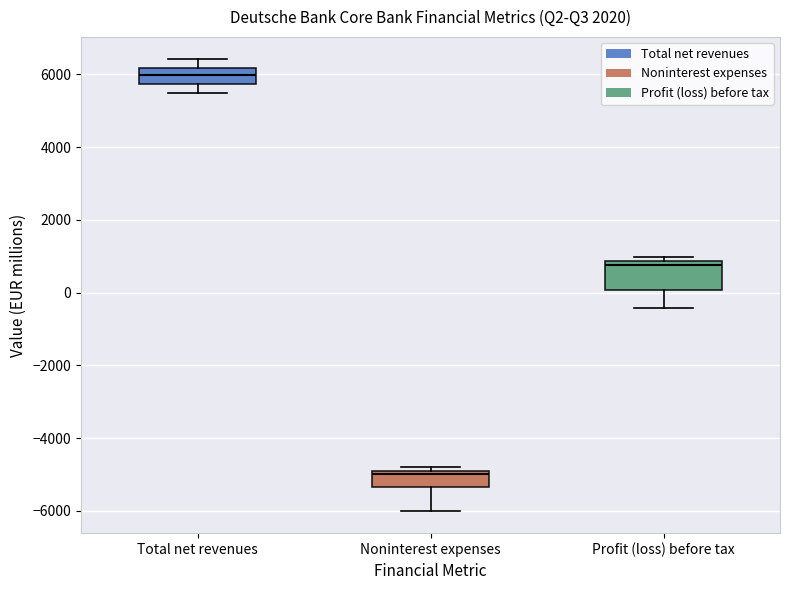

Where does the lower whisker of the box for Profit (loss) before tax end on the y-axis? The values are not printed on the chart, so give them approximately, as read against the axis.

-400